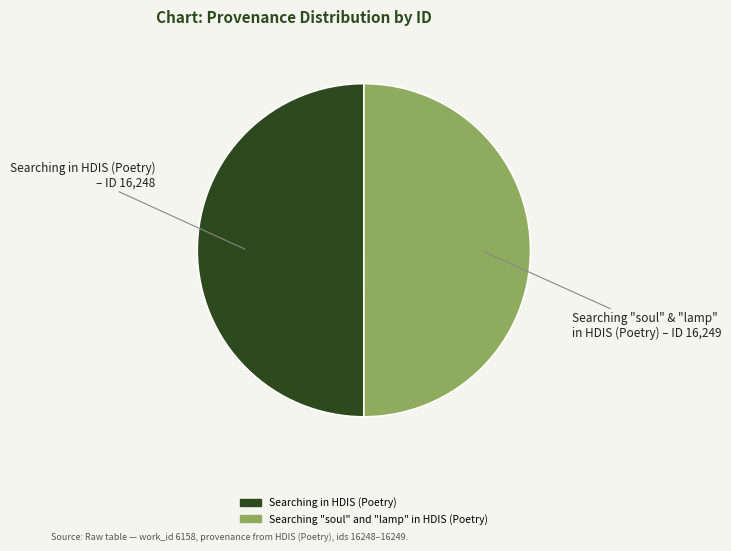

Is the sum of Searching "soul" and "lamp" in HDIS (Poetry) and Searching in HDIS (Poetry) greater than half?

Yes